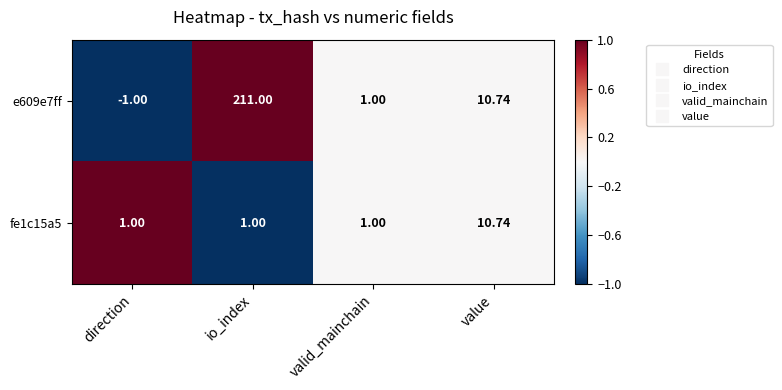

Which series has the largest total across all categories?

e609e7ff